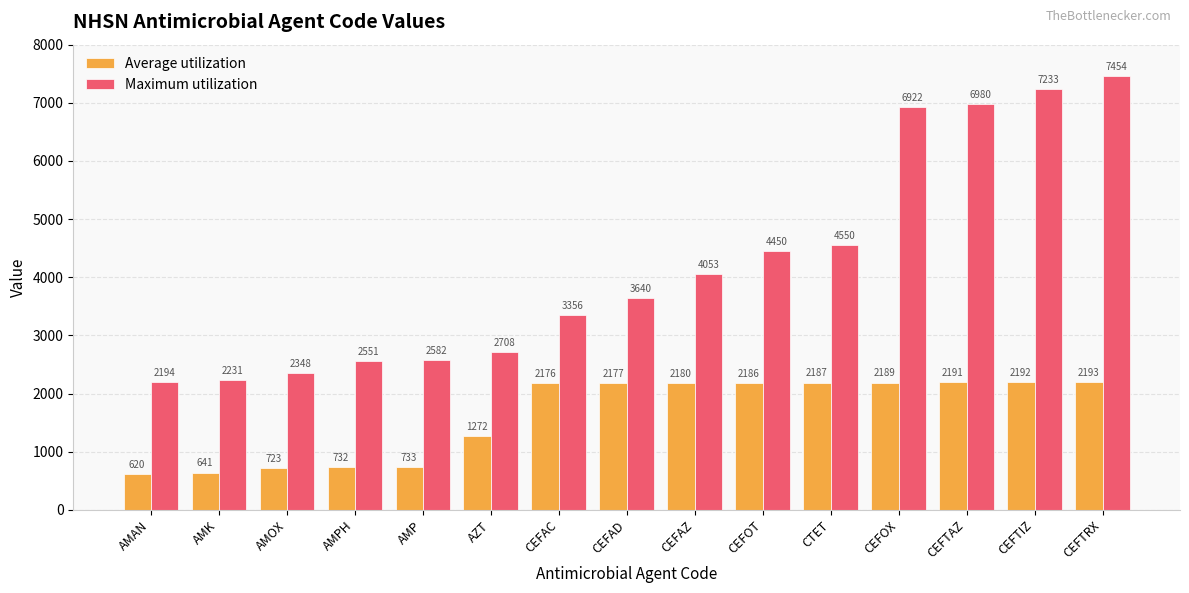

What are all the series names shown in the legend?

Average utilization, Maximum utilization